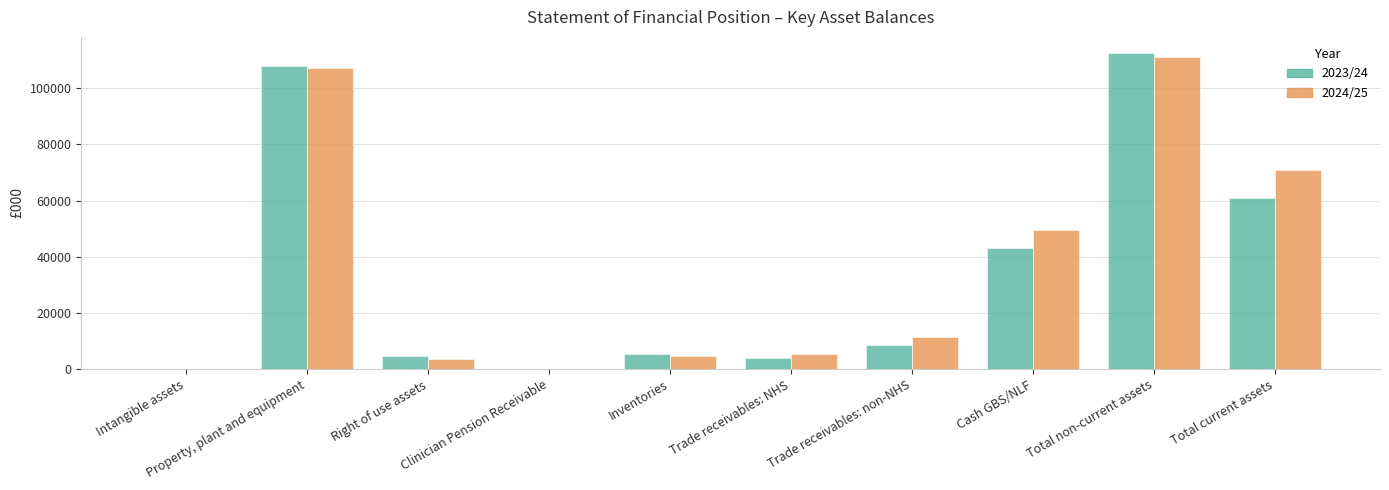

At which label does 2023/24 first exceed 8402?

Property, plant and equipment